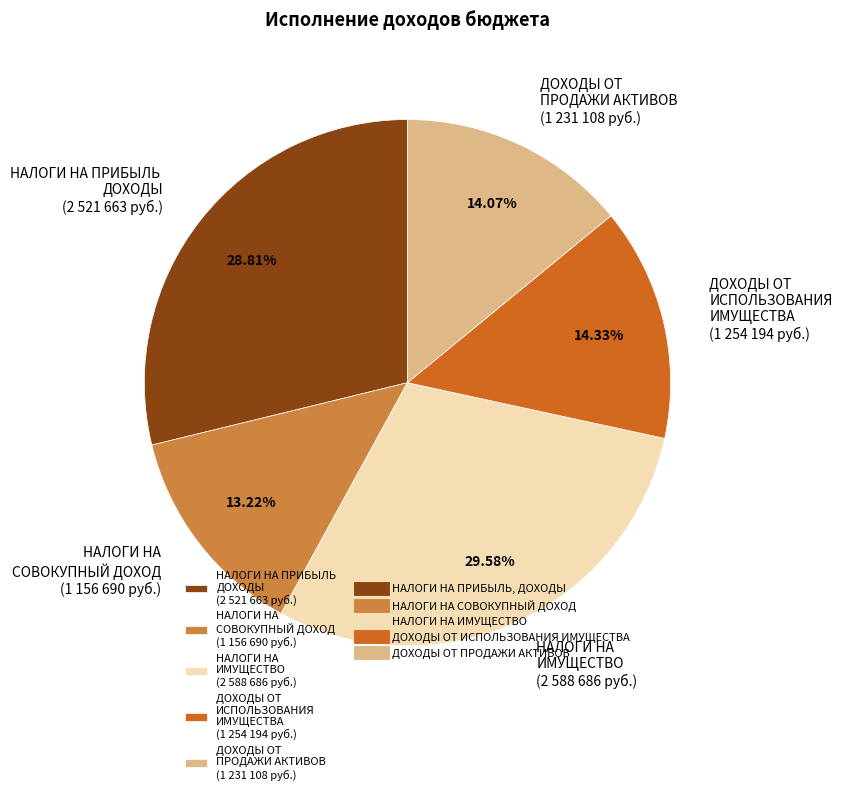

Is there a majority slice in this chart?

No